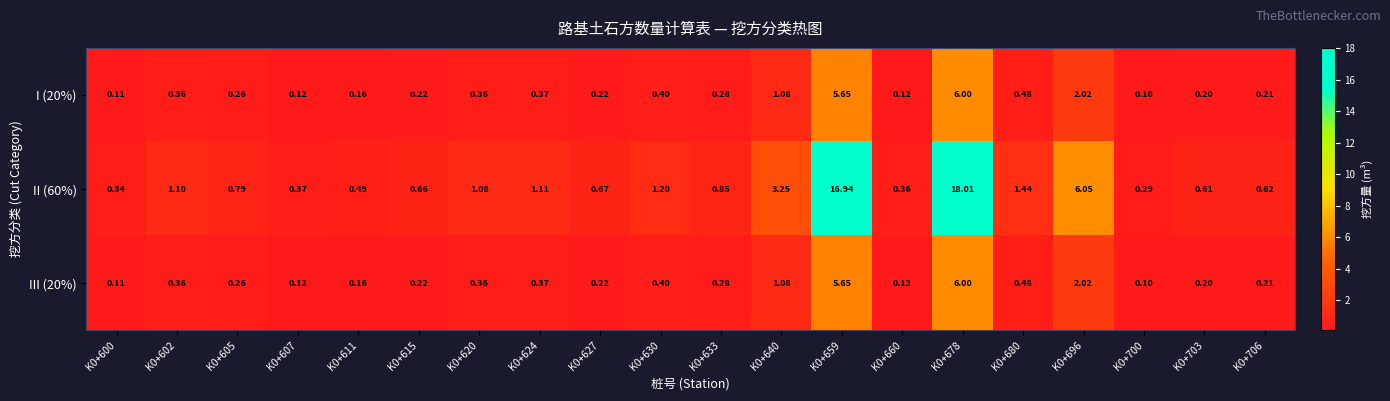

Which series has the widest spread of values?

II (60%)